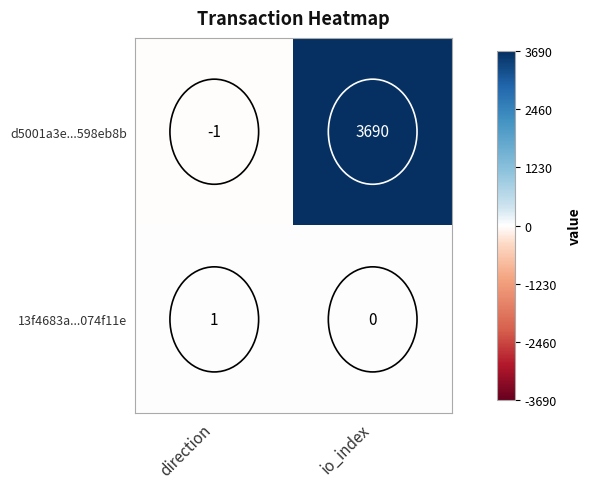

Is it true that d5001a3e...598eb8b equals 3690 at io_index?

True